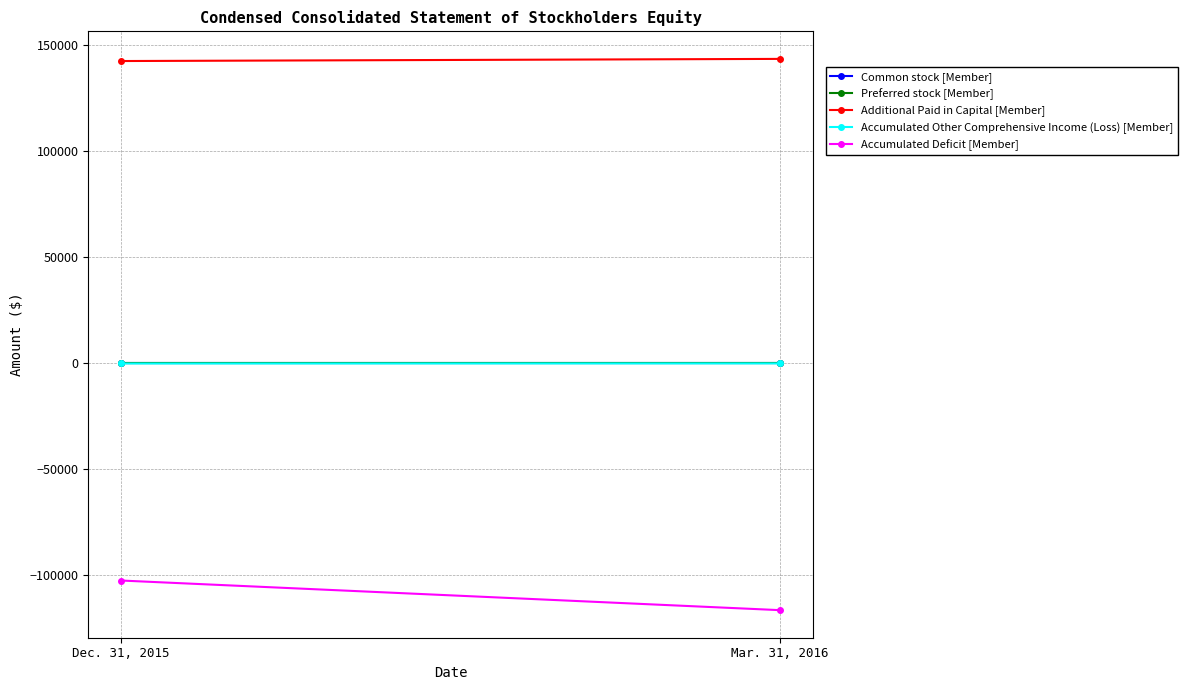

Between Dec. 31, 2015 and Mar. 31, 2016, which is larger?

Dec. 31, 2015